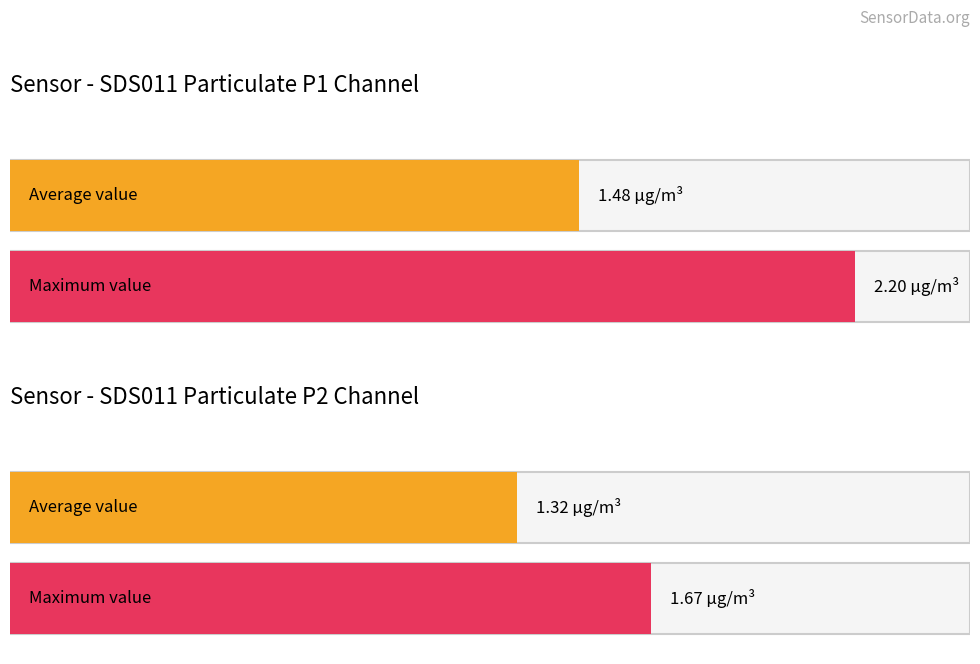

What is the approximate value of SDS_P2 at 07:01?

1.3